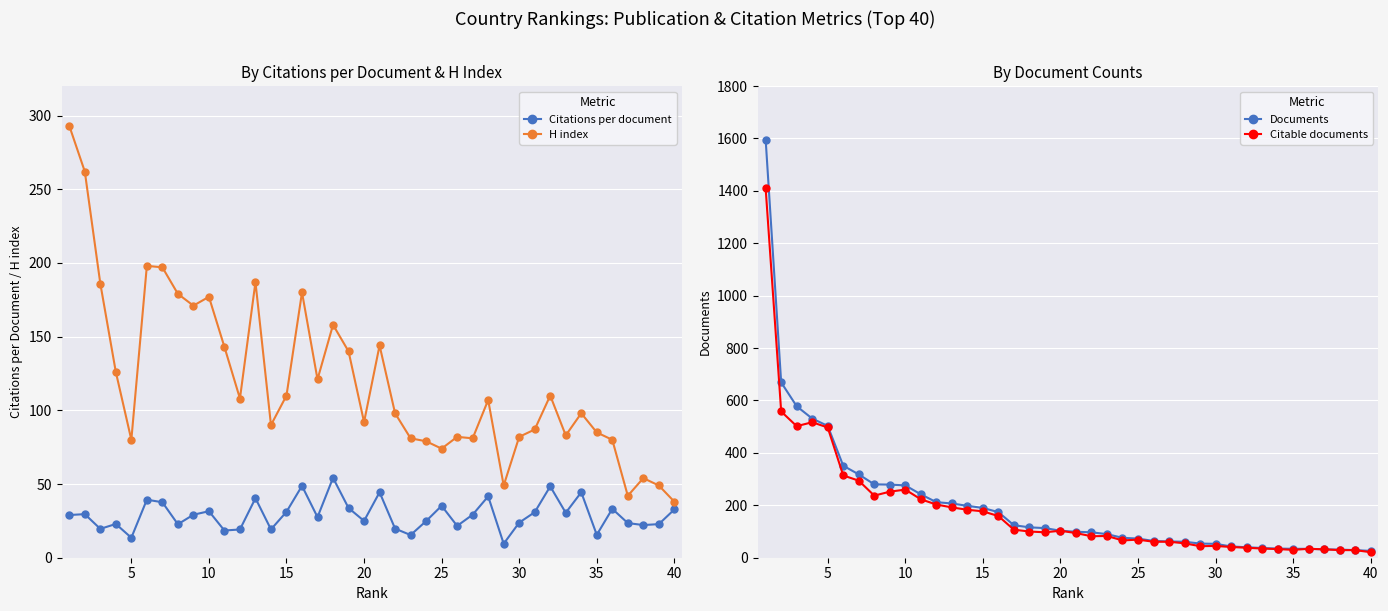

True or false: Citations per document has more than 1 interior local peaks.

True